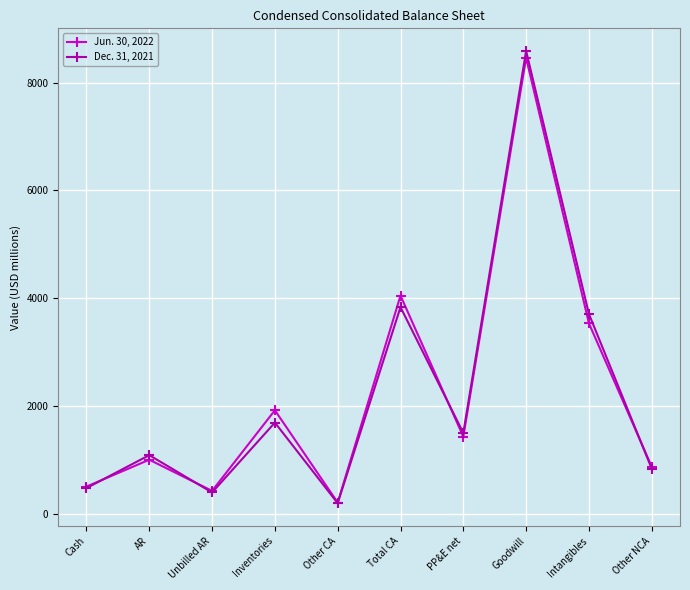

Is this an area chart (filled region under the line)?

No